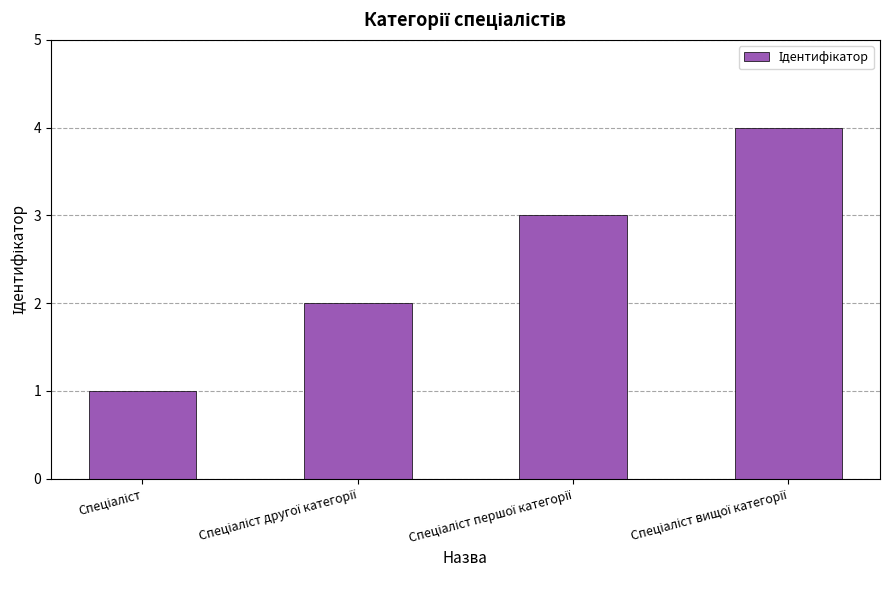

What is the difference between the maximum and minimum values?

3